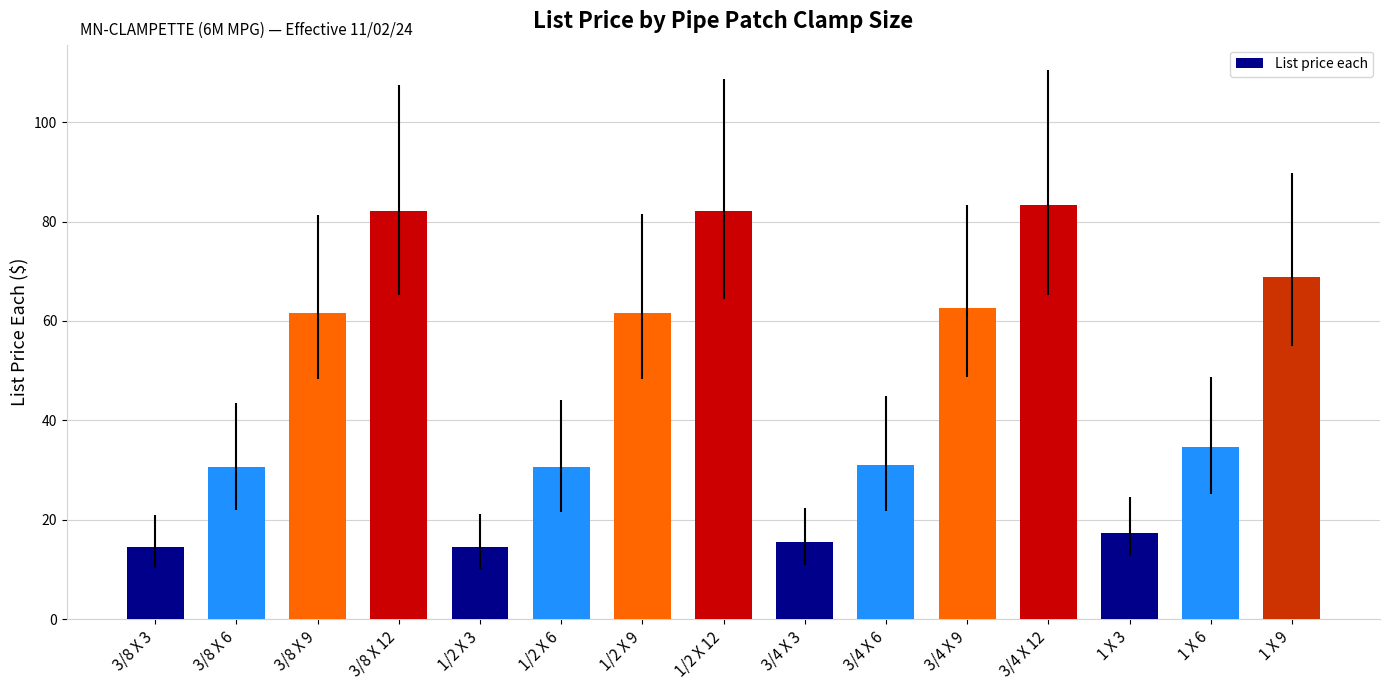

What is the ratio of the value at 3/4 X 12 to the value at 3/4 X 3?

5.4